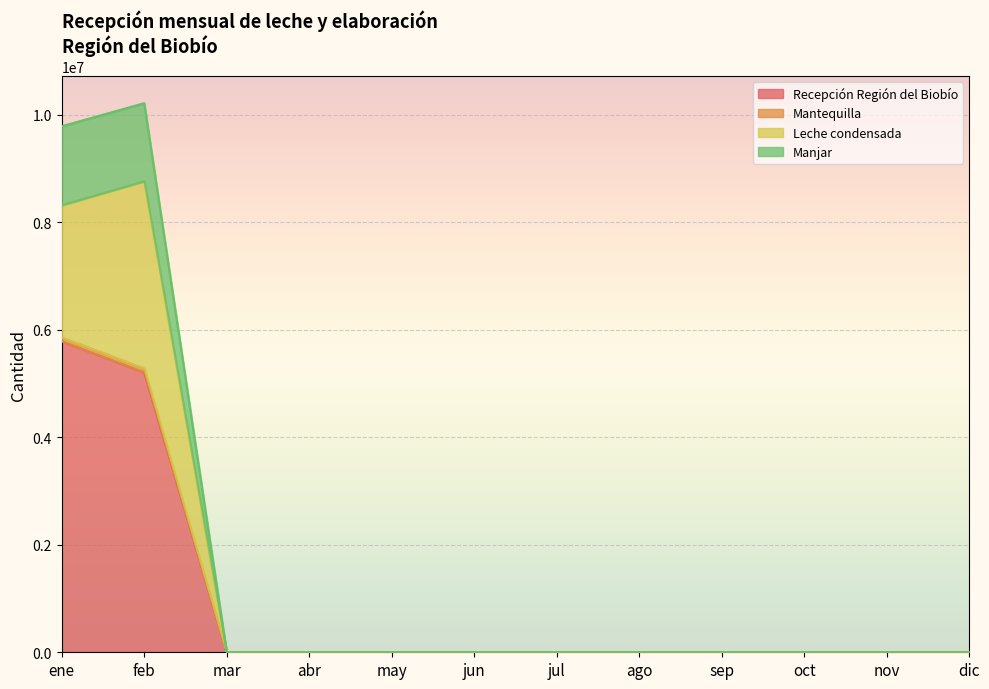

The Manjar series shows 0.0 at ago. True or false?

True